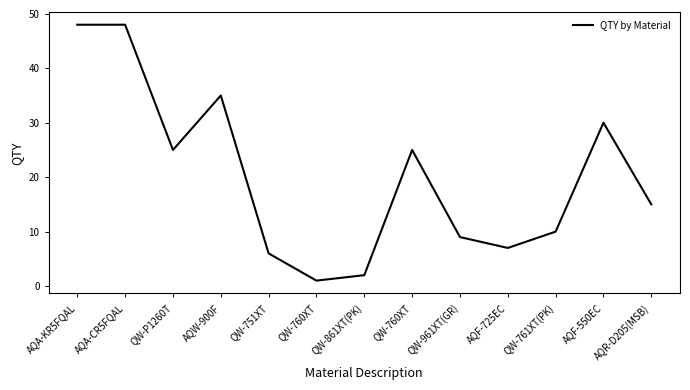

What is the ratio of the value at QW-P1260T to the value at QW-861XT(PK)?

12.5